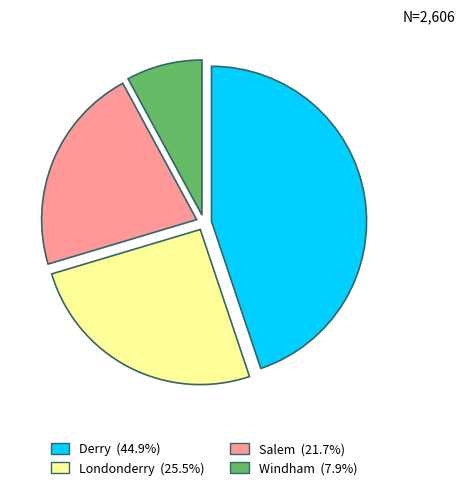

Which has a higher value, Derry or Londonderry?

Derry